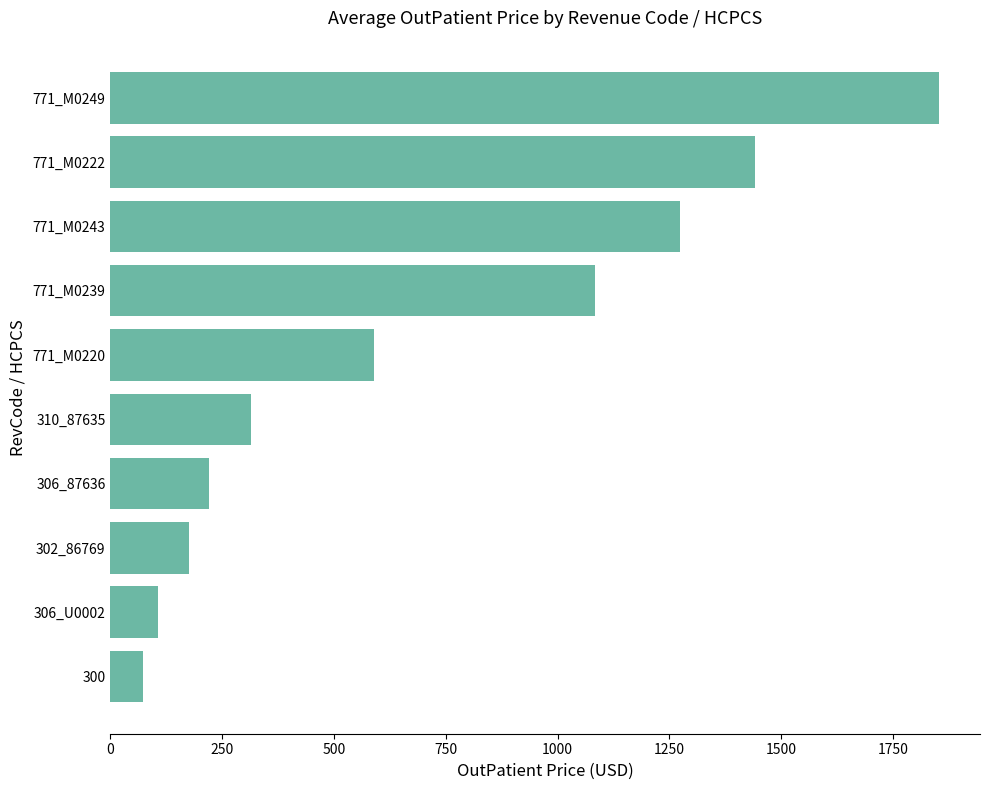

At which label is the value closest to 962?

771_M0239